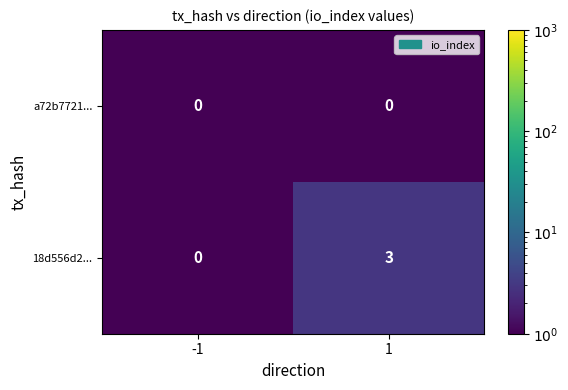

List the series in order of their peak value, highest first.

18d556d2..., a72b7721...